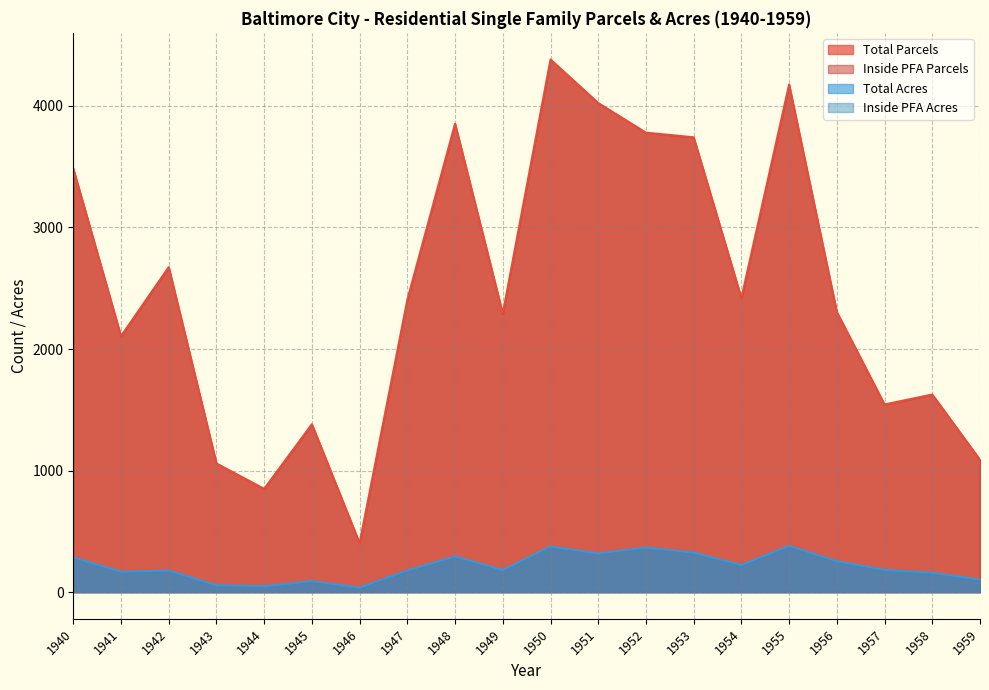

What is the sum of all Total Parcels values?

49596.0